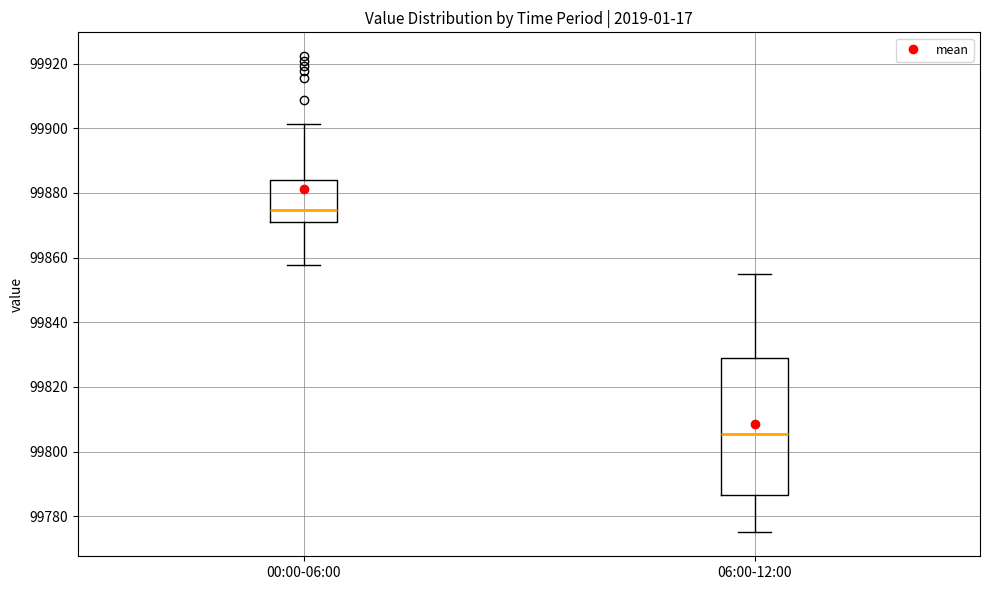

Which box has the lowest median line?

06:00-12:00